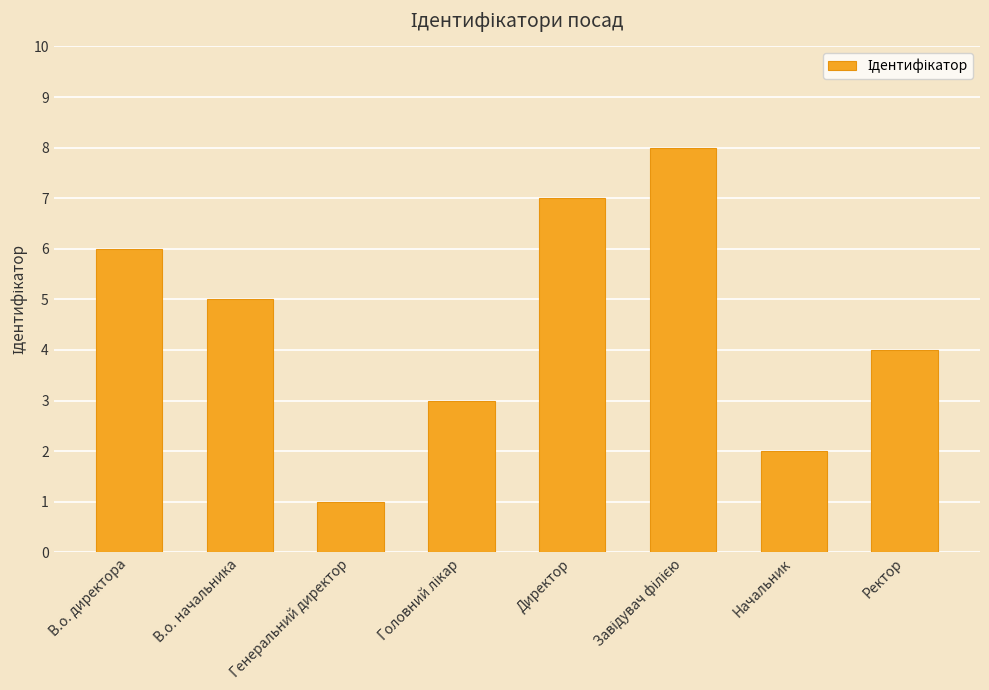

What is the value of the 6th bar from the left?

8